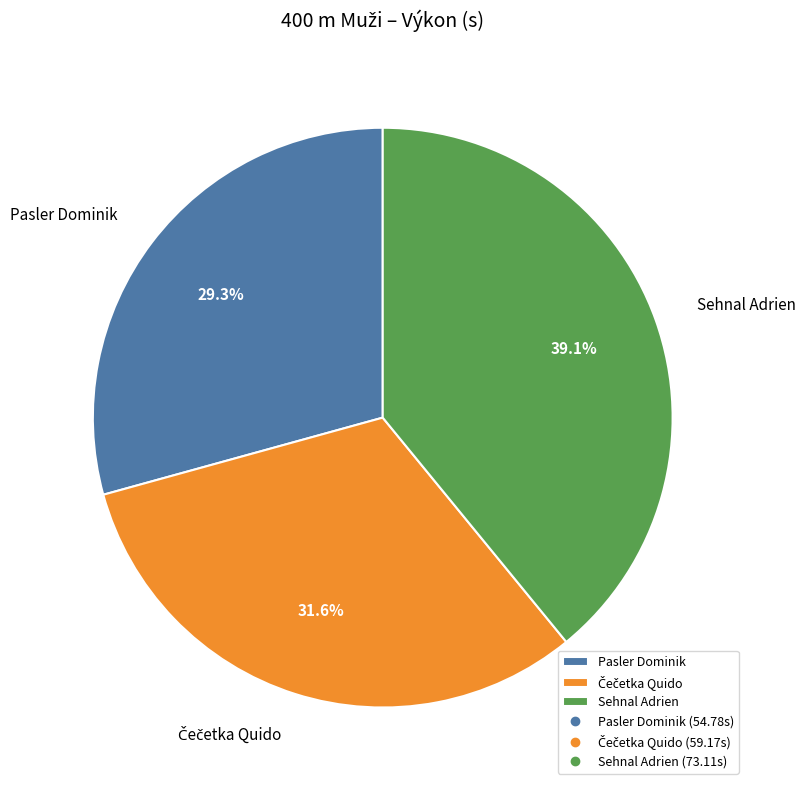

To the nearest percent, what is the difference between the largest and smallest slice percentages?

10%